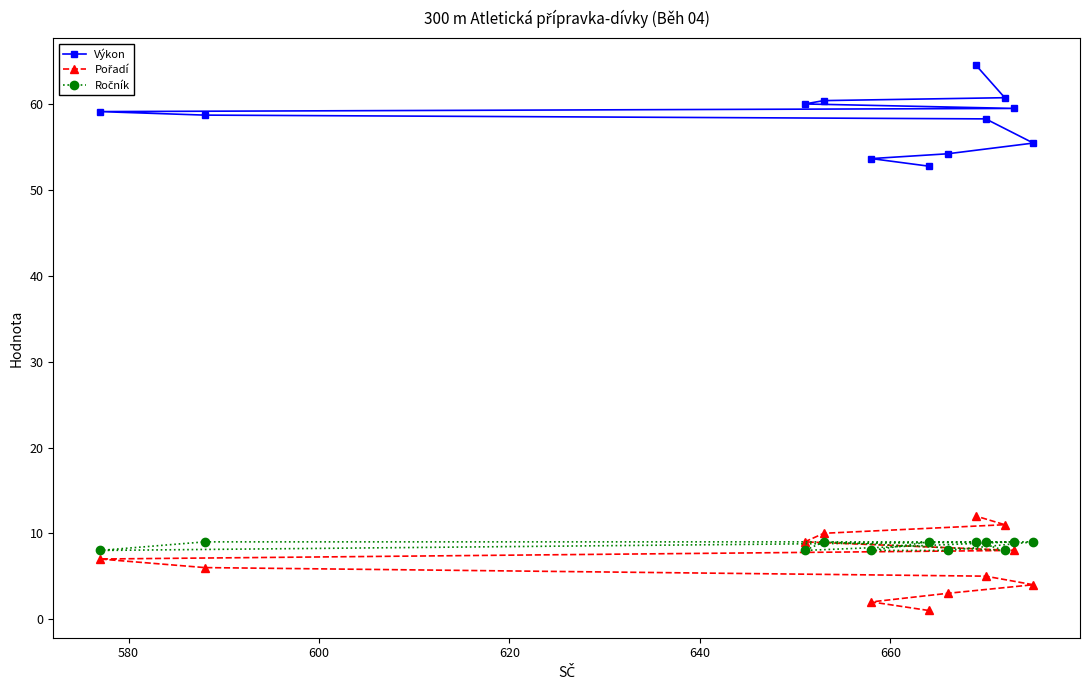

What is the value of the Výkon point at the 6th from the left?

52.8